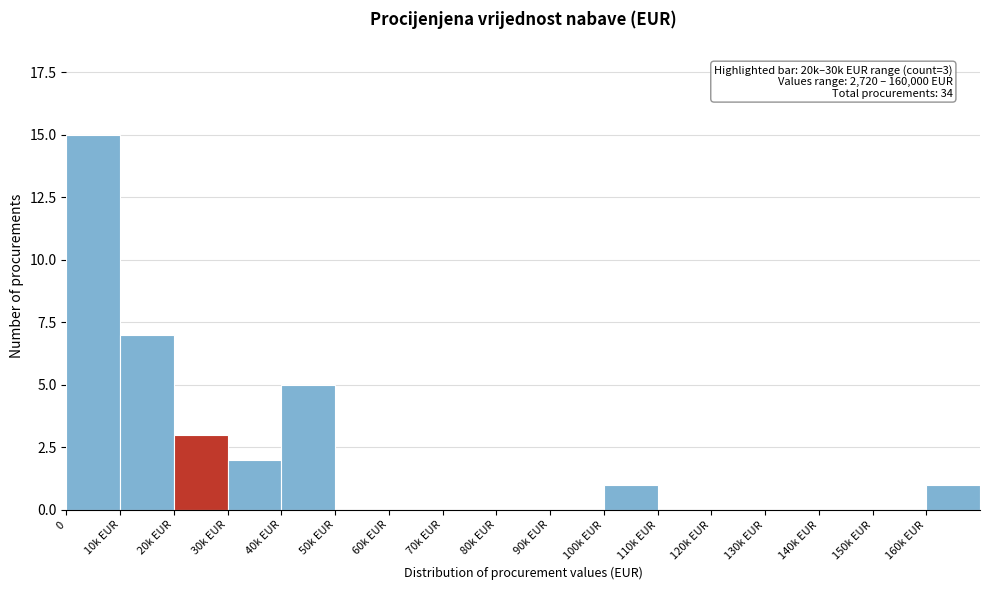

Reading left to right, list all the values displayed in this chart.

0=15	10k EUR=7	20k EUR=3	30k EUR=2	40k EUR=5	50k EUR=0	60k EUR=0	70k EUR=0	80k EUR=0	90k EUR=0	100k EUR=1	110k EUR=0	120k EUR=0	130k EUR=0	140k EUR=0	150k EUR=0	160k EUR=1